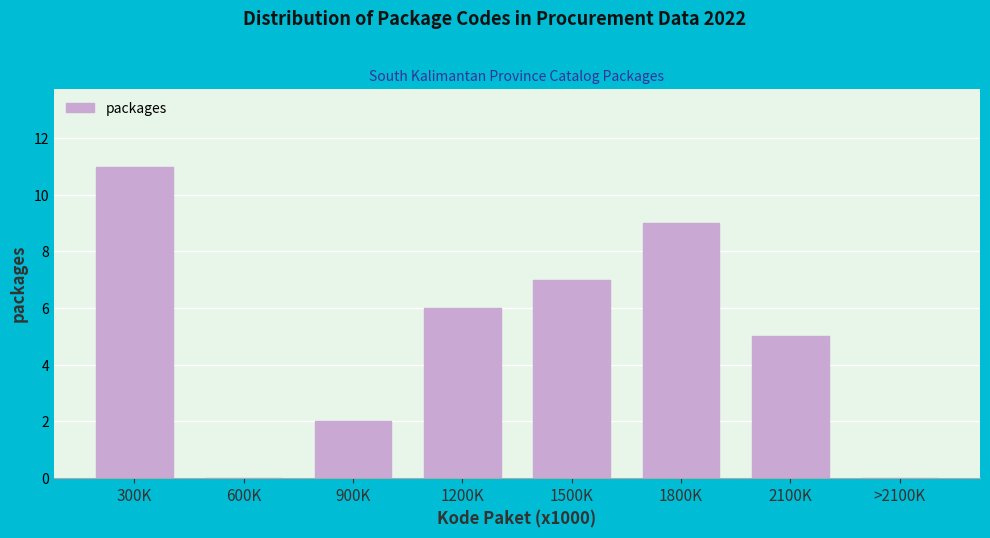

Reading left to right, transcribe all the data shown in this chart.

300K=11	600K=0	900K=2	1200K=6	1500K=7	1800K=9	2100K=5	>2100K=0